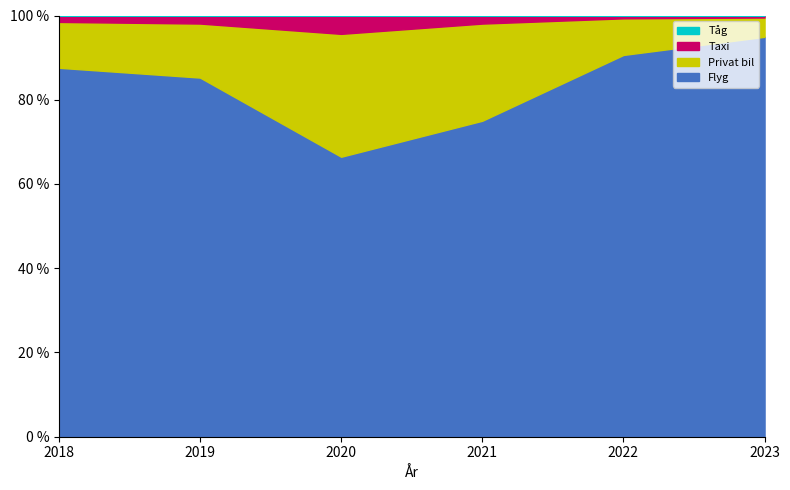

How many interior local valleys does the Tåg series have?

1